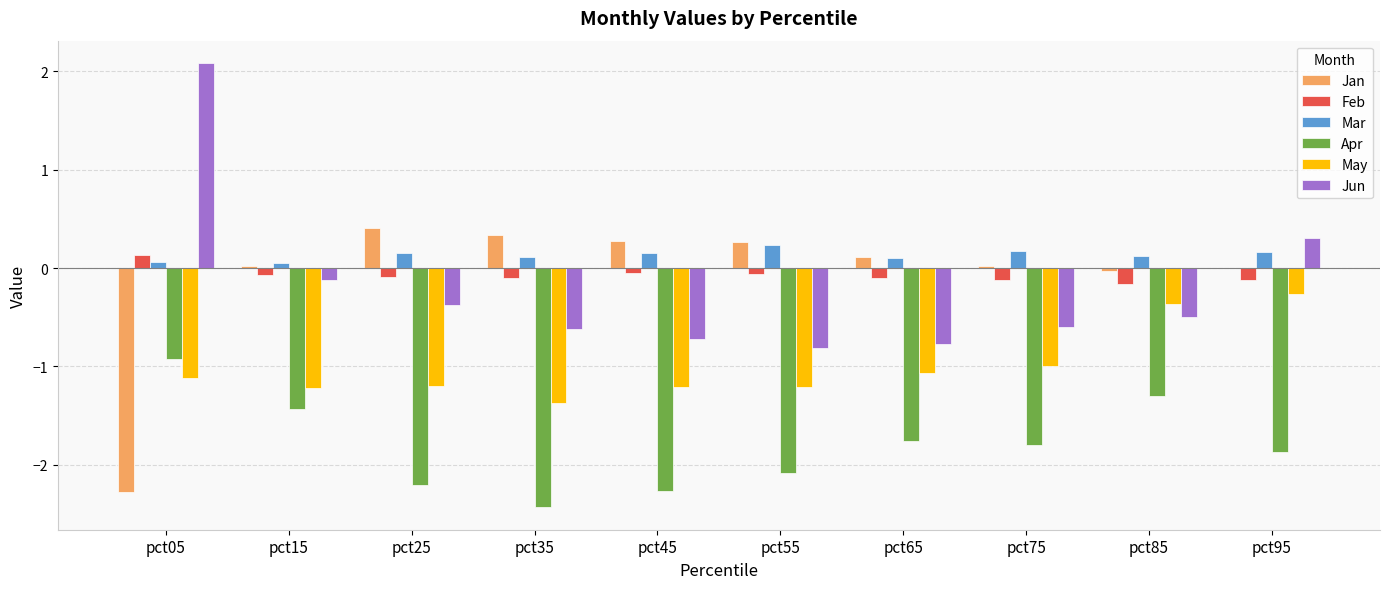

Which series has the largest total across all categories?

Mar